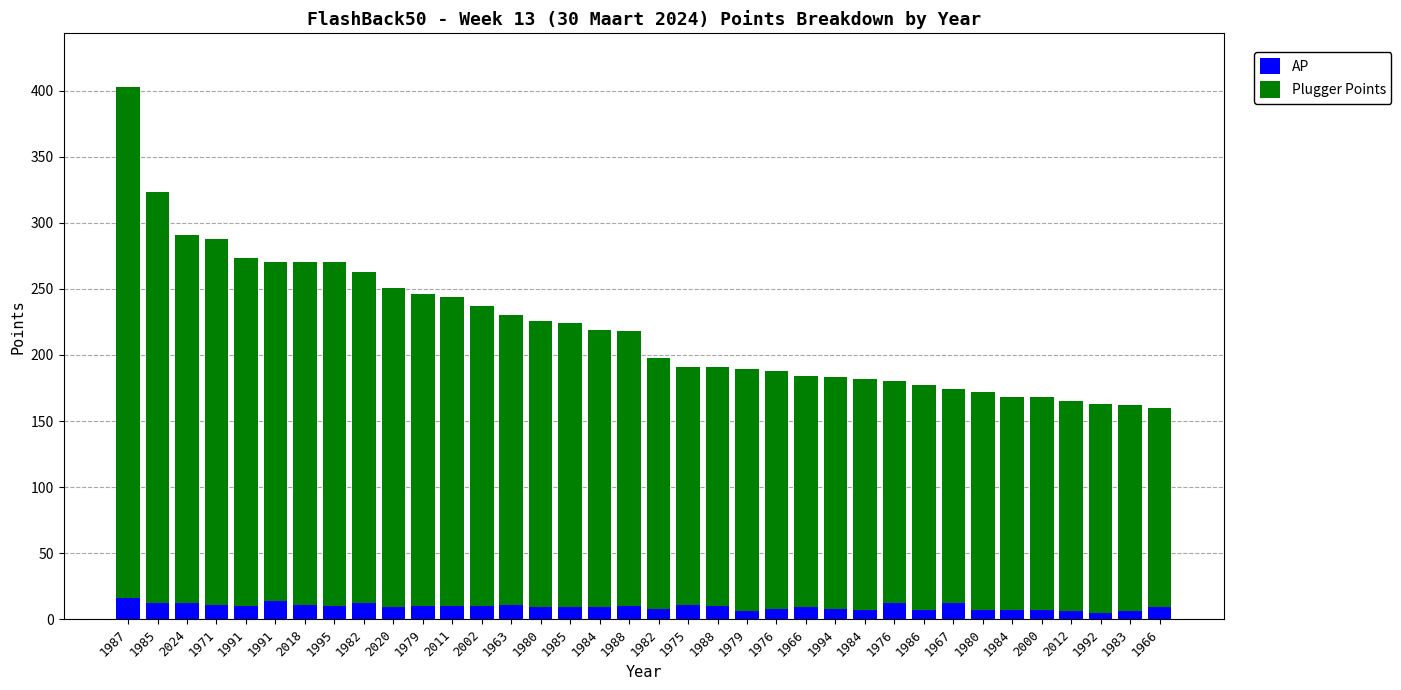

Does the chart contain any negative values?

No